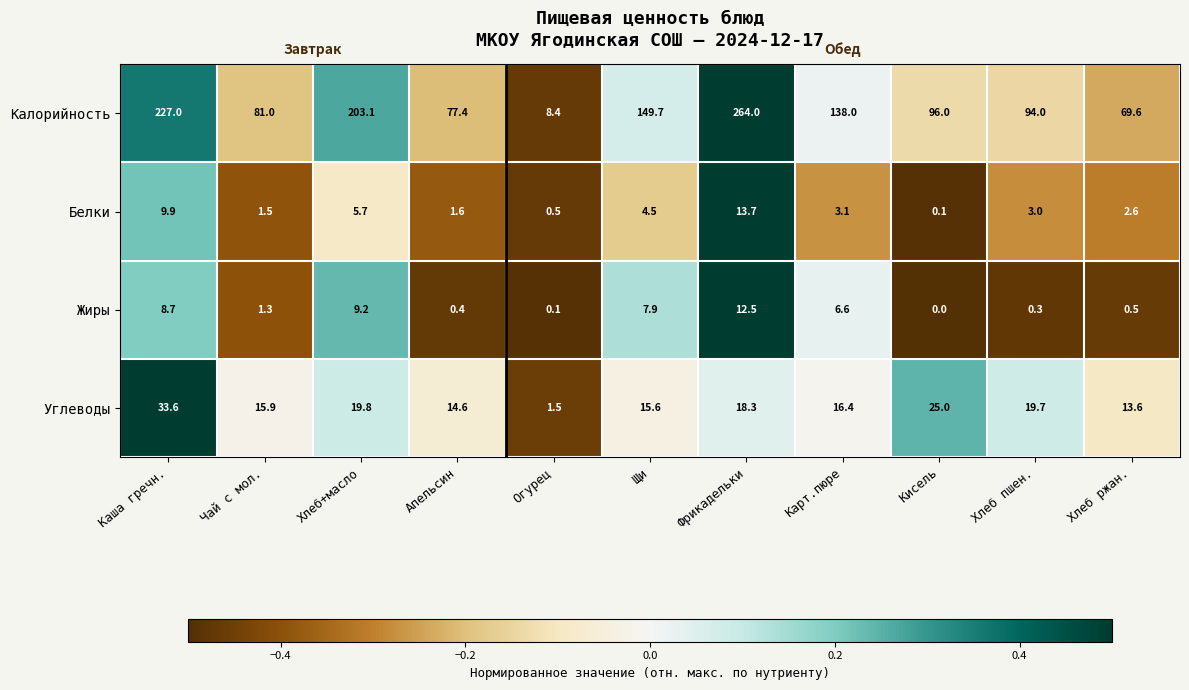

Rank the series at Щи from highest to lowest value.

Калорийность, Углеводы, Жиры, Белки